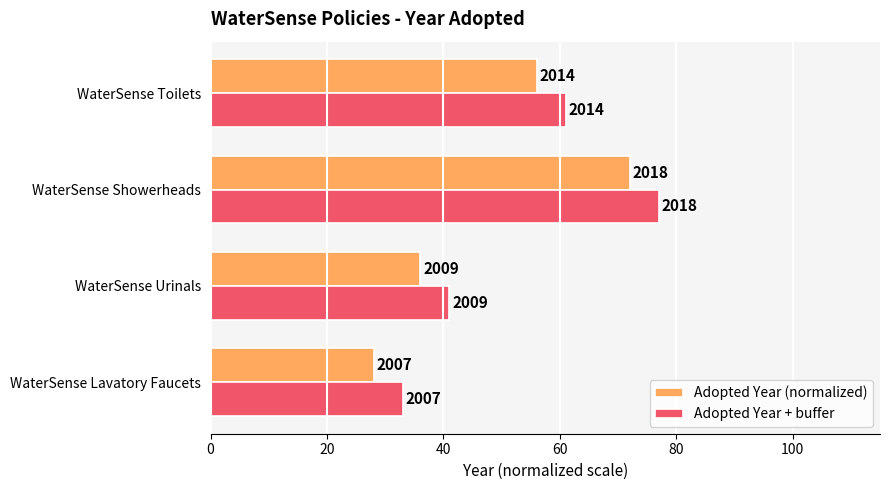

What are all the series names shown in the legend?

Adopted Year (normalized), Adopted Year + buffer